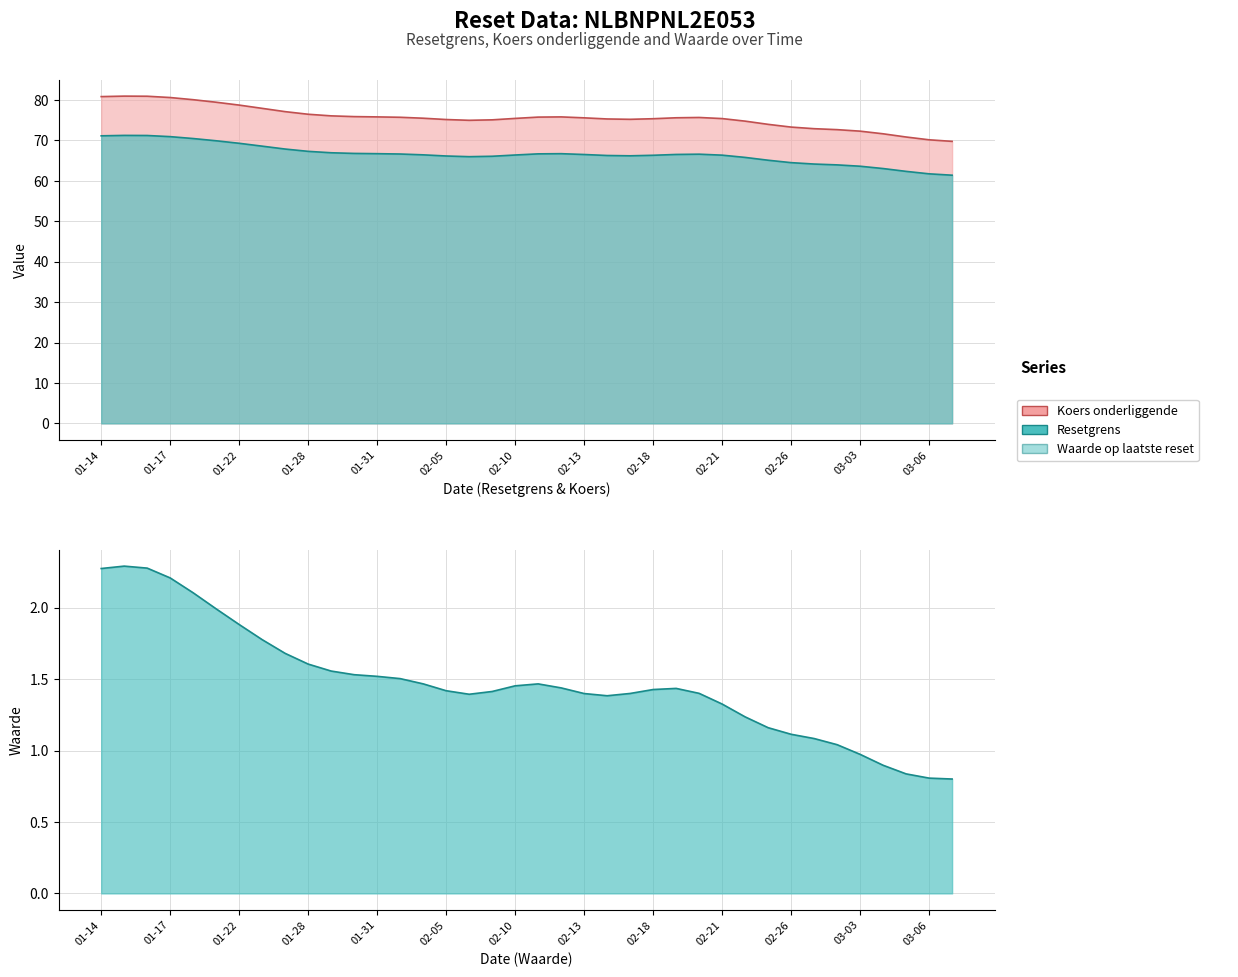

What is the difference between the Resetgrens values at 35 and 21?

4.7